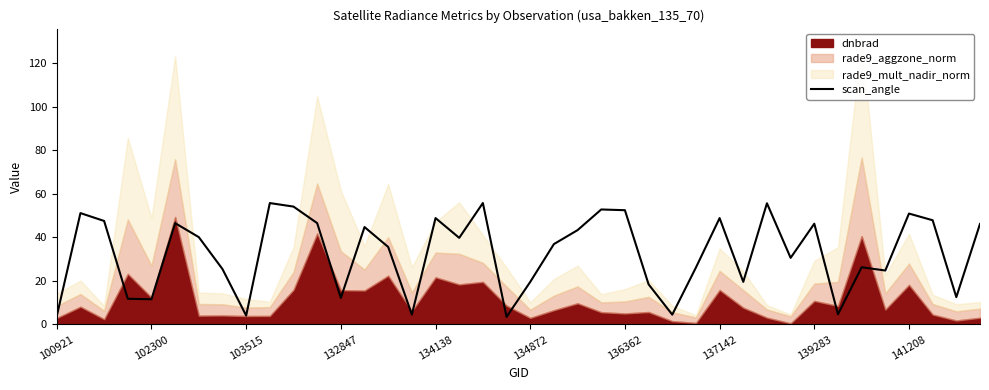

Does the chart have visible grid lines?

No